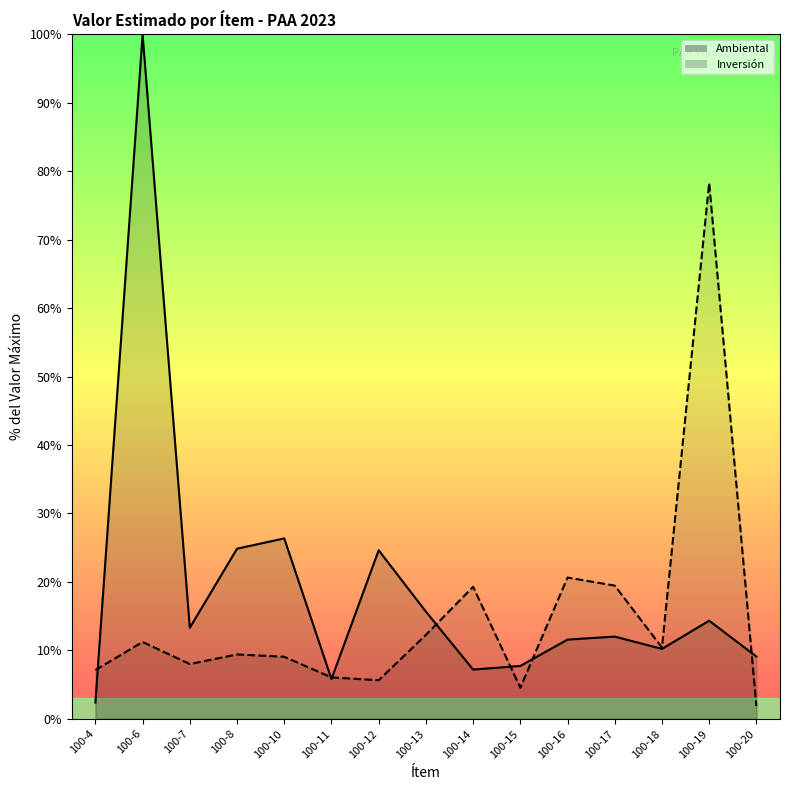

Reading left to right, what are all the values shown in this chart?

2.4	100.0	13.3	24.9	26.4	5.8	24.6	15.7	7.2	7.7	11.6	12.0	10.2	14.3	9.1